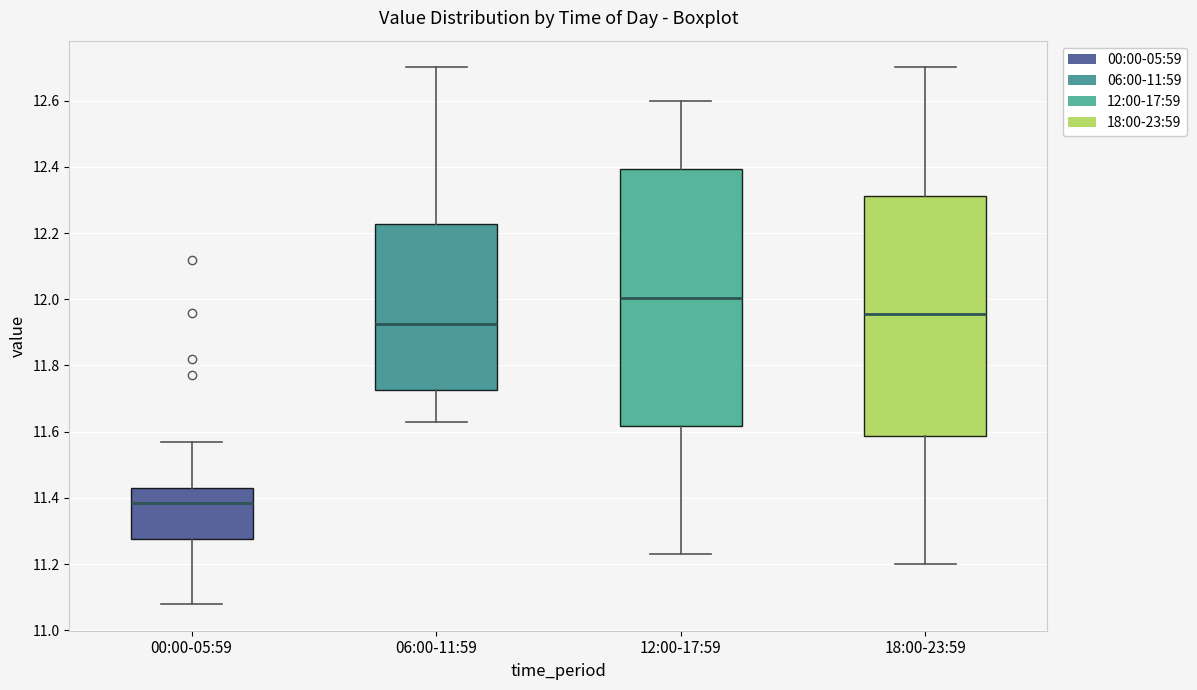

Reading left to right, transcribe this box plot: for each box, give where its median line is, the range the box spans, and where its two whiskers end, as read against the y-axis. The values are not printed on the chart, so give them approximately, as read against the axis.

00:00-05:59: median 11.38, box 11.28 to 11.44, whiskers 11.08 to 11.58
06:00-11:59: median 11.92, box 11.72 to 12.22, whiskers 11.64 to 12.70
12:00-17:59: median 12.00, box 11.62 to 12.40, whiskers 11.24 to 12.60
18:00-23:59: median 11.96, box 11.58 to 12.32, whiskers 11.20 to 12.70